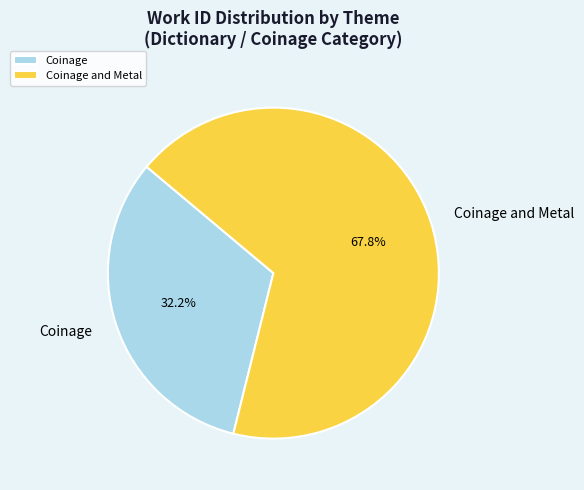

Which has a higher value, Coinage or Coinage and Metal?

Coinage and Metal